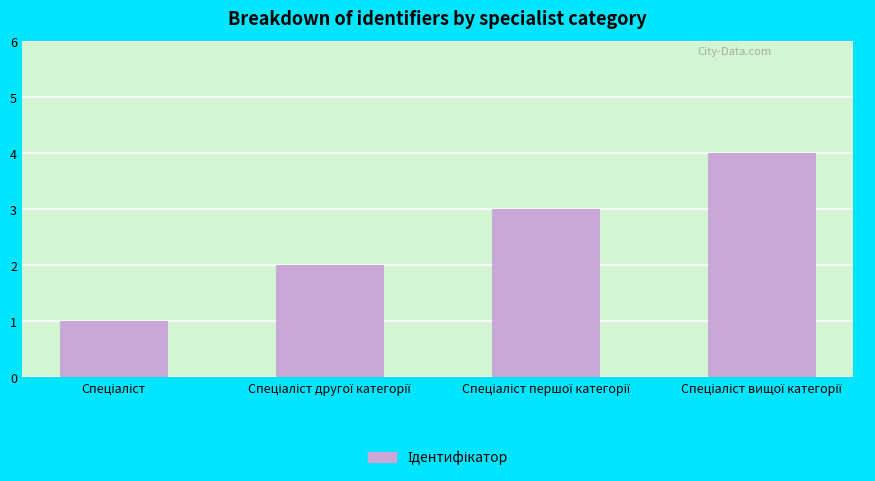

What is the difference between the maximum and minimum values?

3